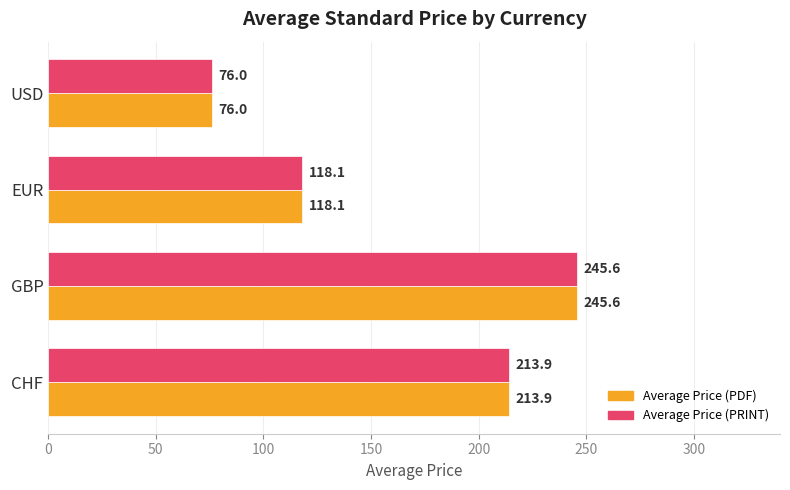

Is it true that Average Price (PRINT) equals 32.7 at EUR?

False